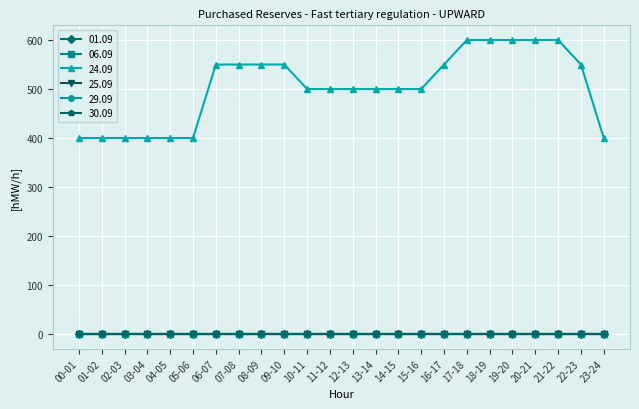

Does the chart have visible grid lines?

Yes